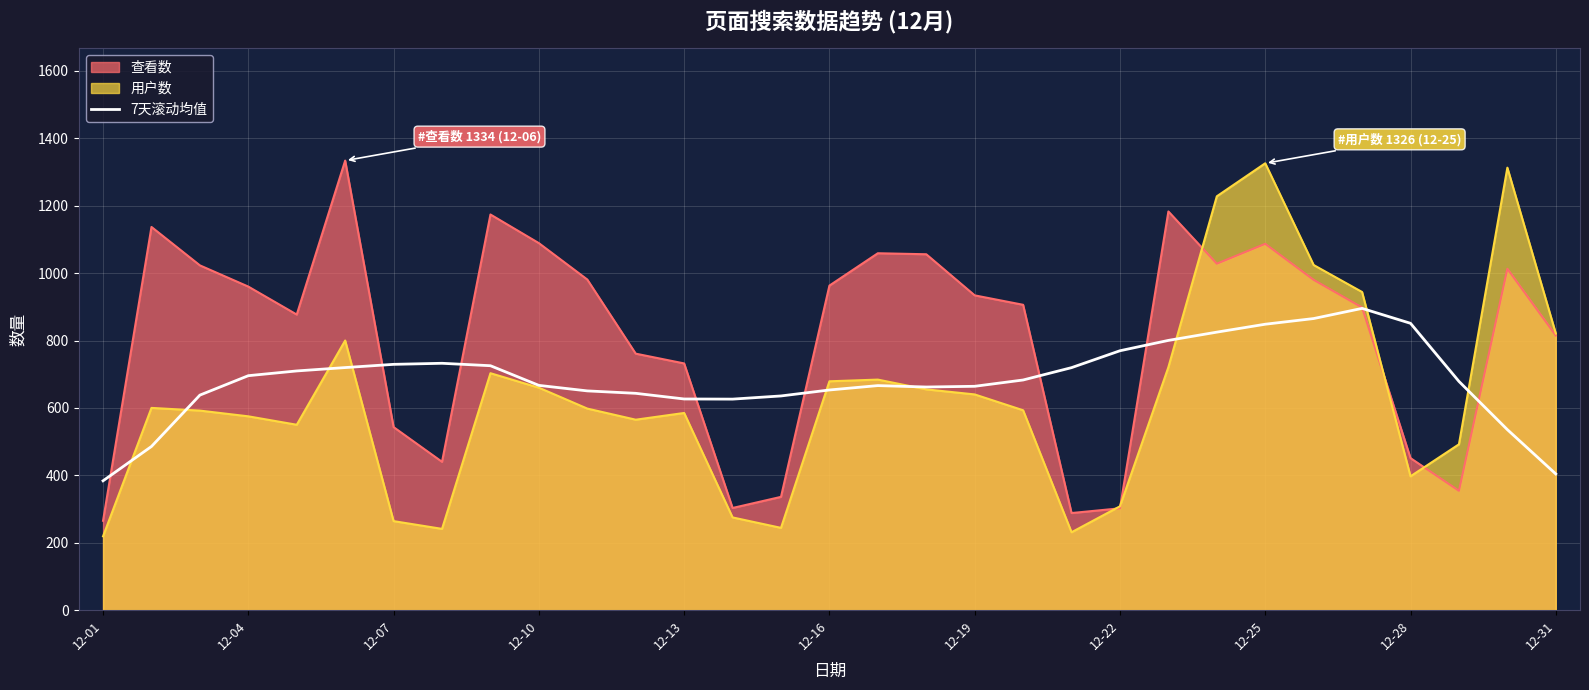

Rank the series by their average value, from lowest to highest.

用户数, 7天滚动均值, 查看数